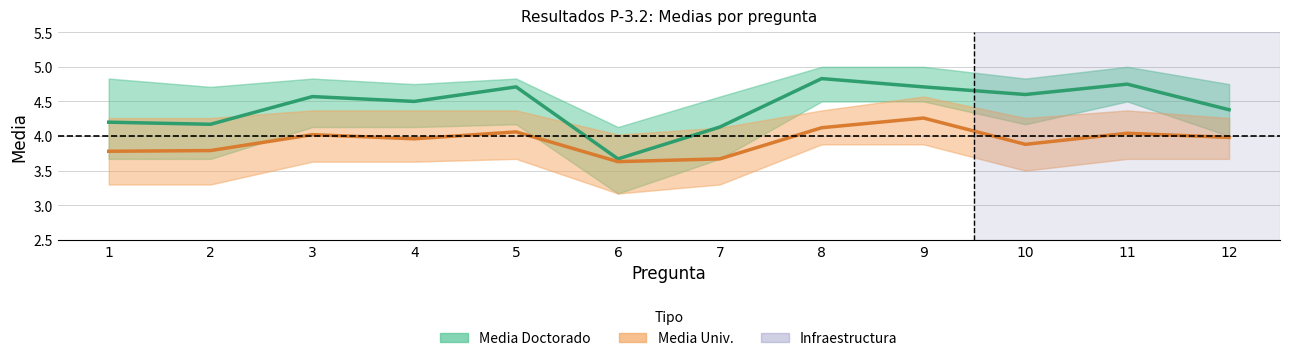

Which series changed the most between 2 and 7?

Media Univ.